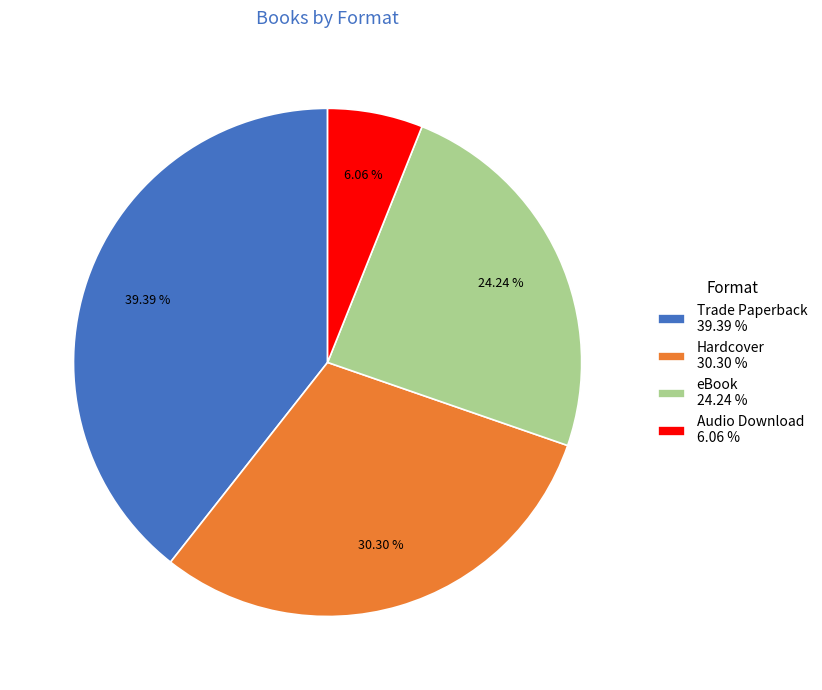

Rank the categories by value from lowest to highest.

Audio Download, eBook, Hardcover, Trade Paperback